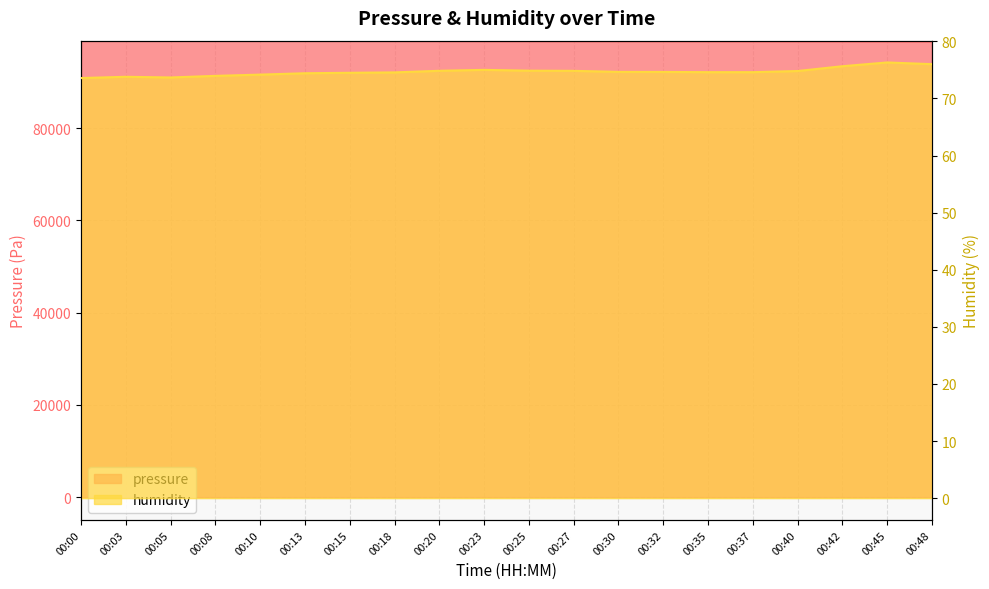

At which label does humidity reach its minimum?

00:00